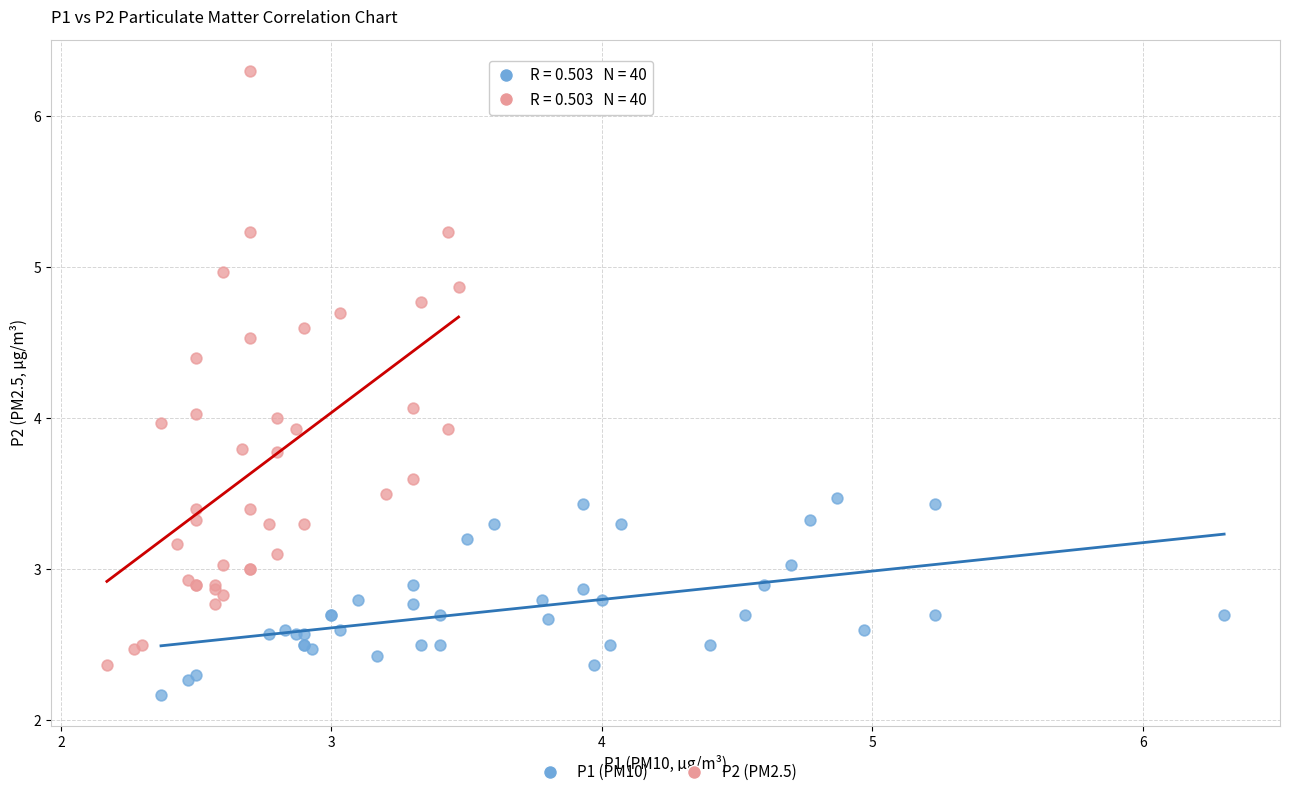

What are all the series names shown in the legend?

P1 (PM10), P2 (PM2.5)